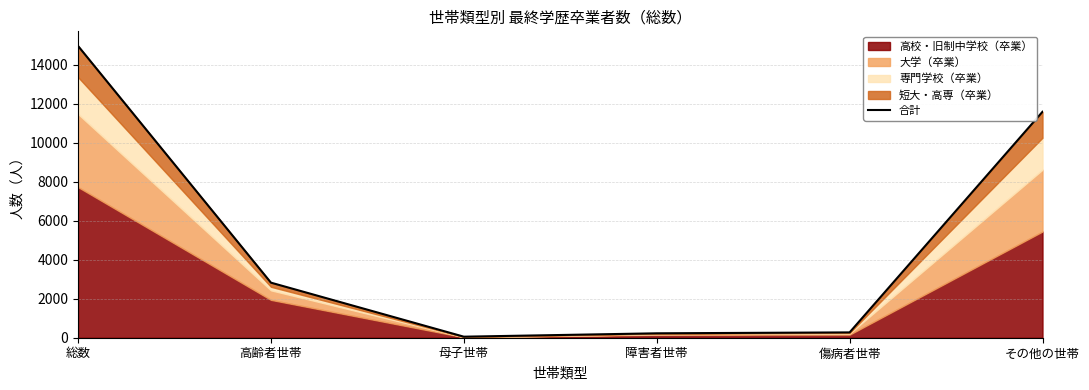

Which label corresponds to the smallest value in the chart?

母子世帯